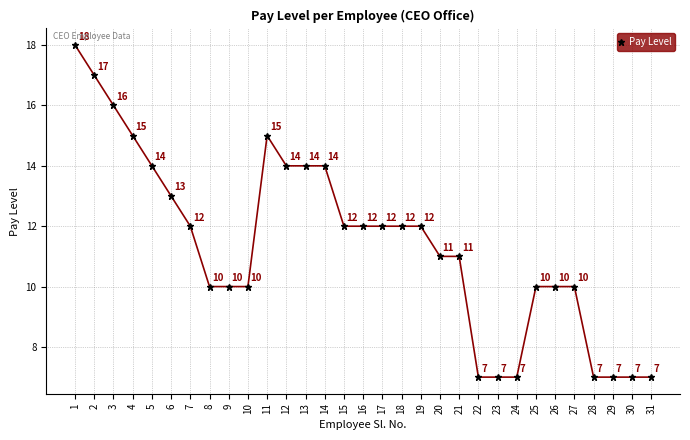

At which label does the data first exceed 12?

1